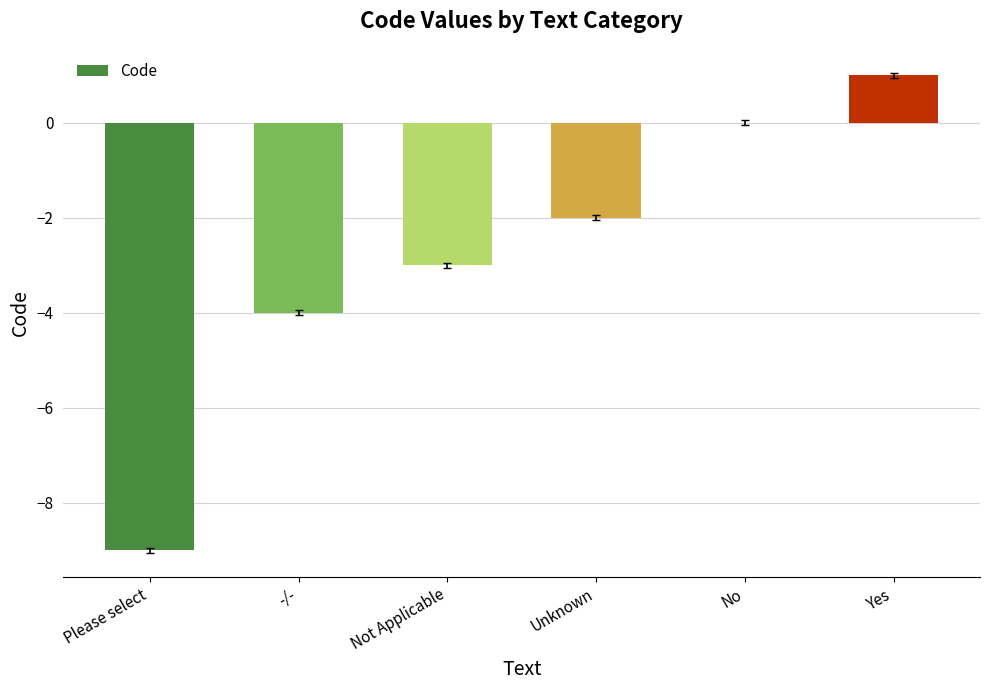

True or false: the data shows -5 at Not Applicable.

False